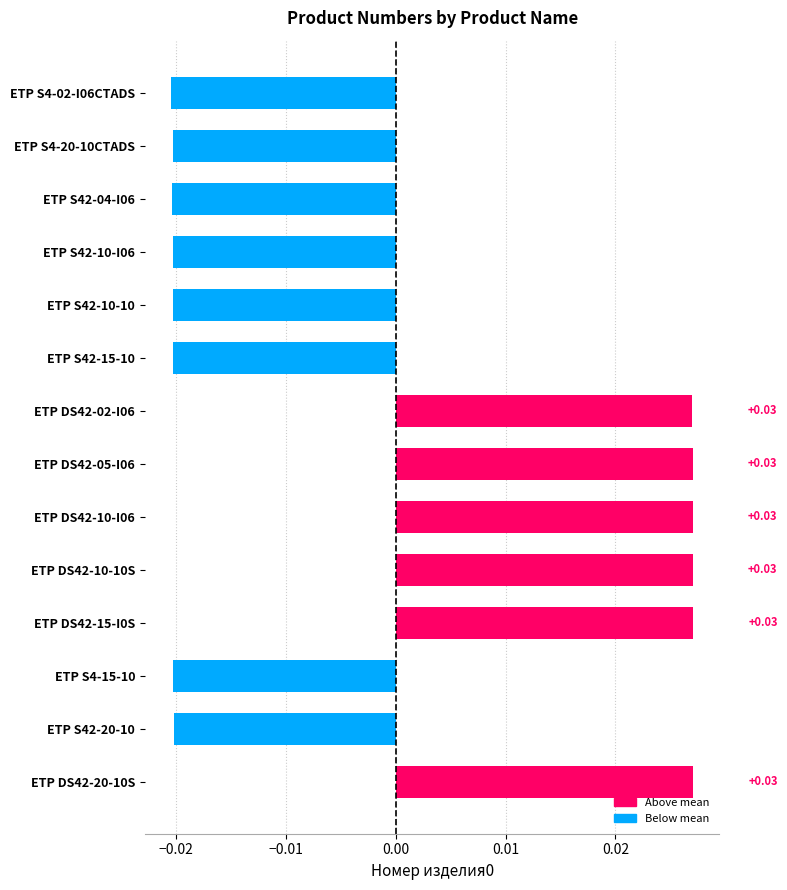

Are the bars horizontal?

Yes